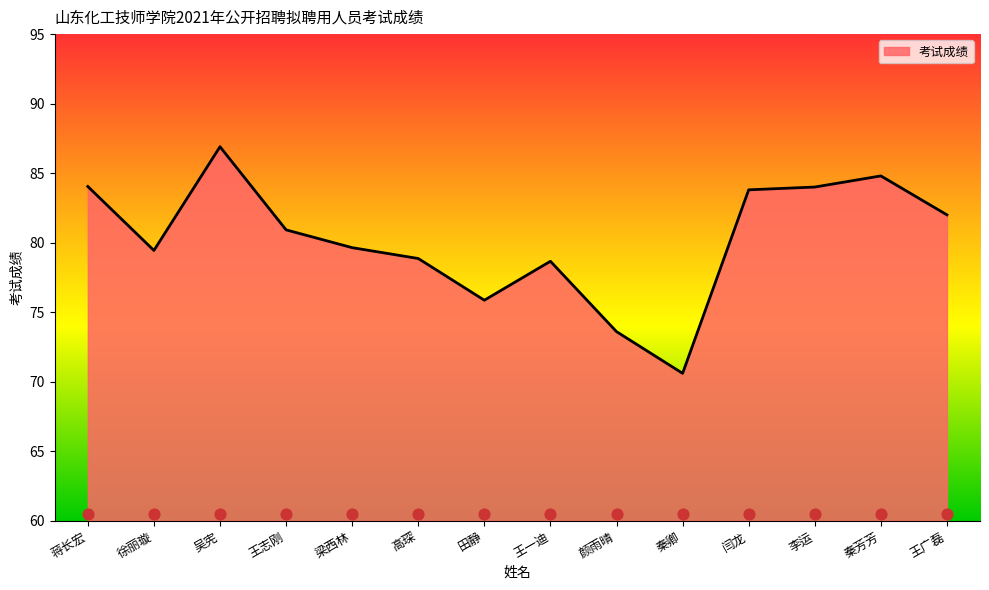

Between 王一迪 and 蒋长宏, which is larger?

蒋长宏